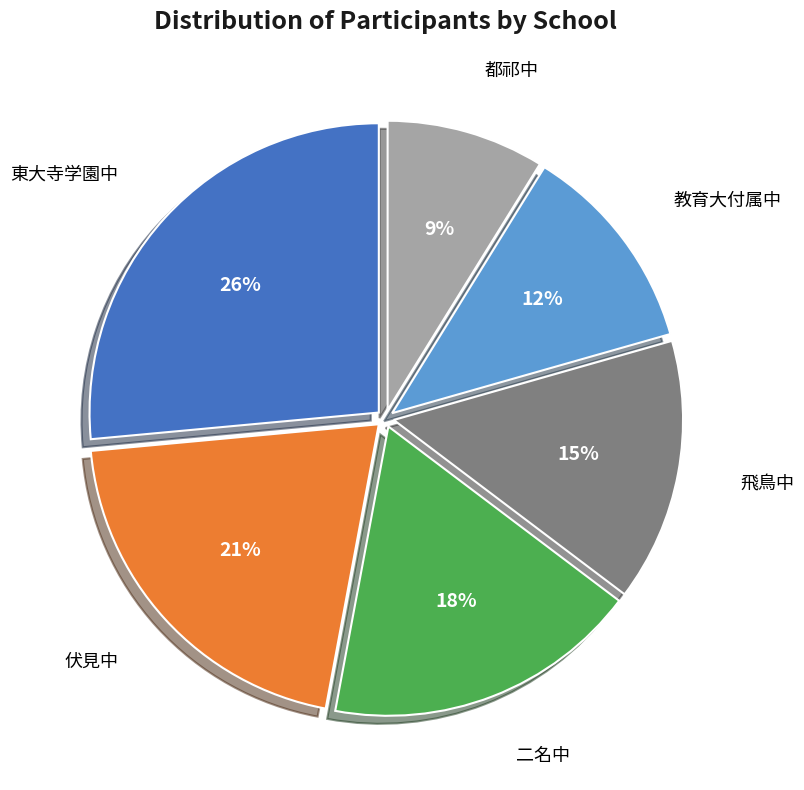

To the nearest percent, what portion does 東大寺学園中 represent?

26%